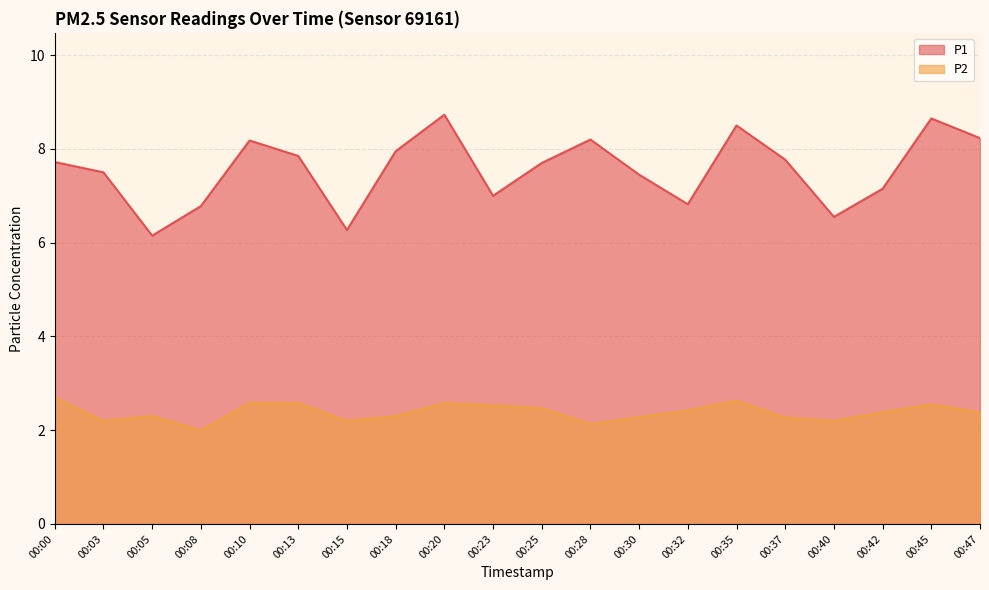

Which series has the largest range (max minus min)?

P1